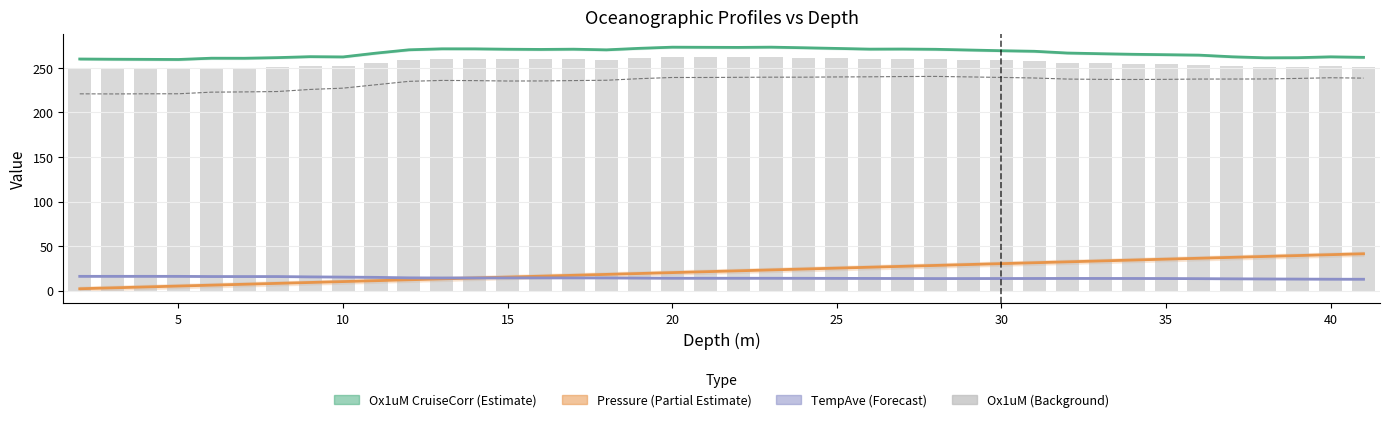

List the series in order of their peak value, lowest first.

TempAve (Forecast), Pressure (Partial Estimate), OxAve StaCorr (scaled), Ox1uM (Background), Ox1uM CruiseCorr (Estimate)